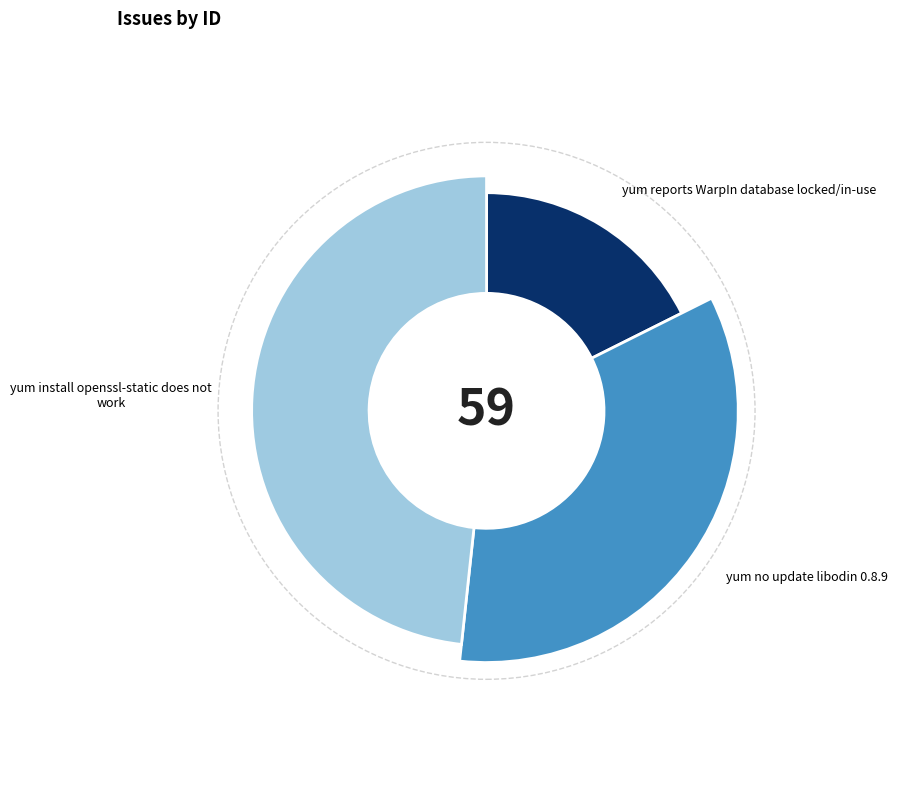

Is yum no update libodin 0.8.9 the majority of the pie?

No